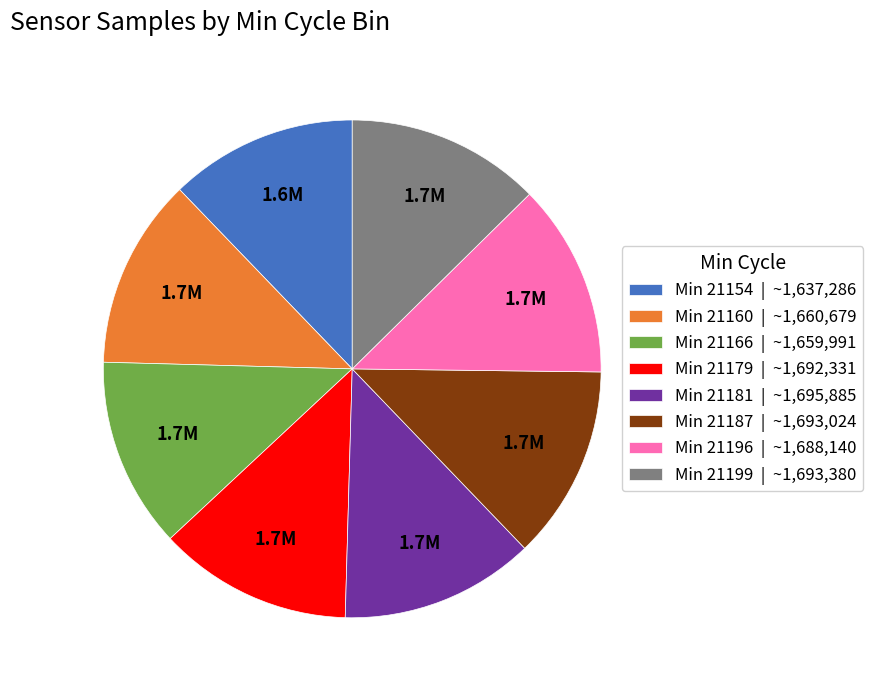

The Min 21154 | ~1,637,286 slice represents 6% of the pie. True or false?

False